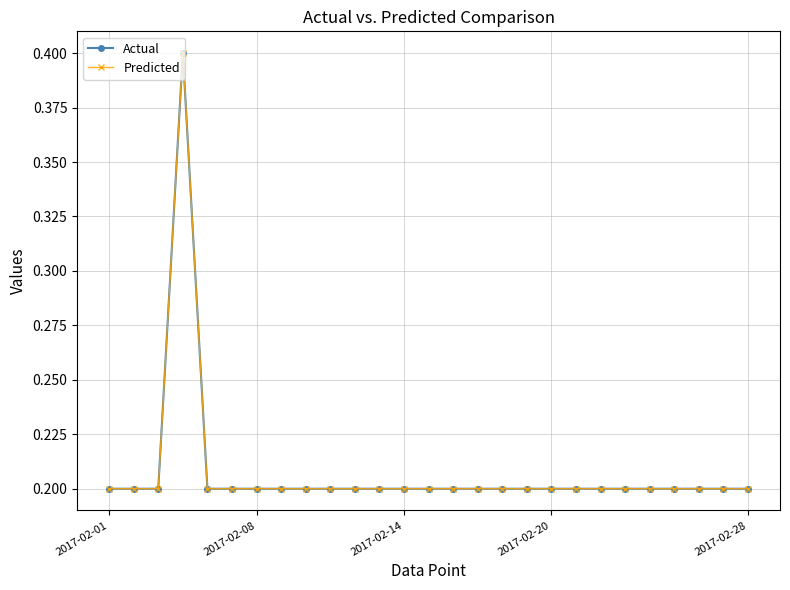

What is the difference between the maximum and second lowest values in the Predicted series?

0.2